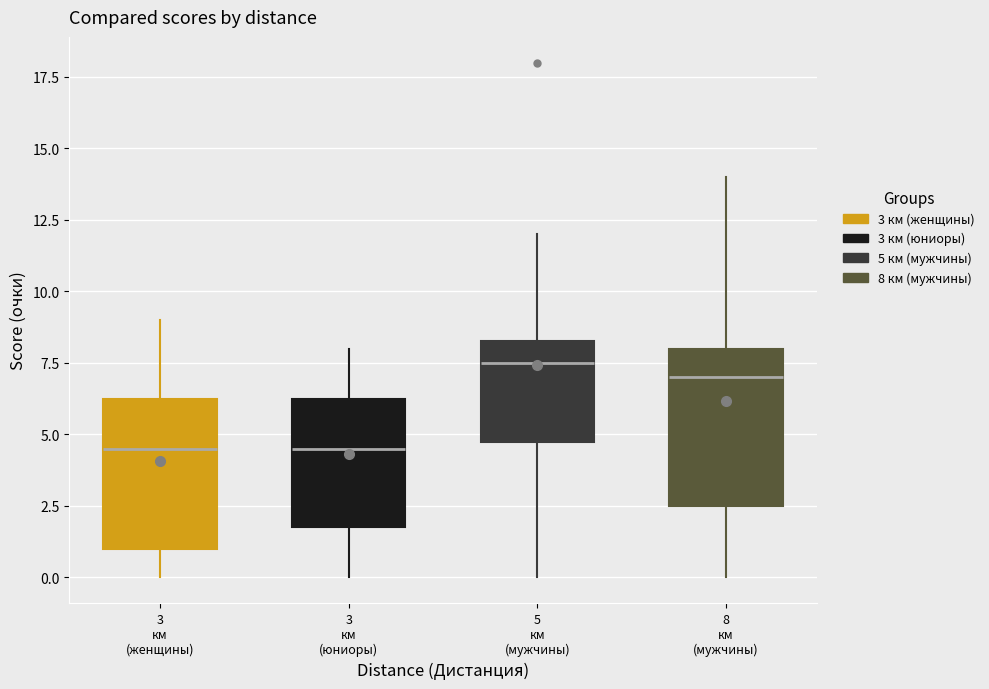

Which box's median line is the highest?

5 км (мужчины)